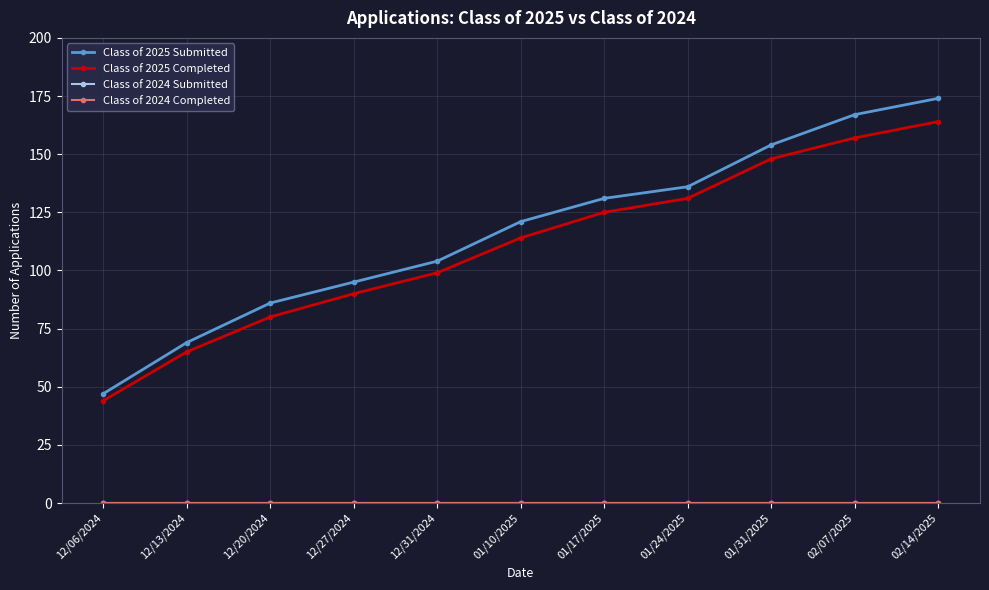

Does the chart have visible grid lines?

Yes